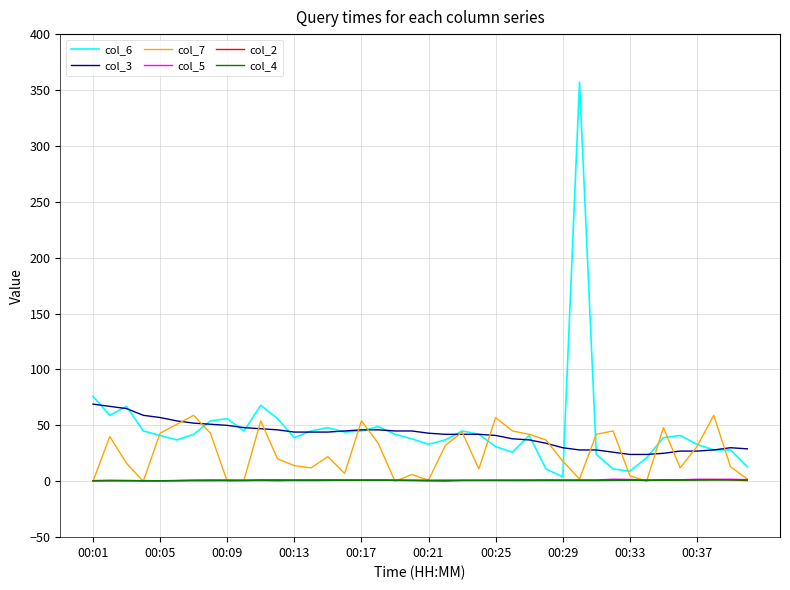

What is the maximum value shown in the chart?

357.0